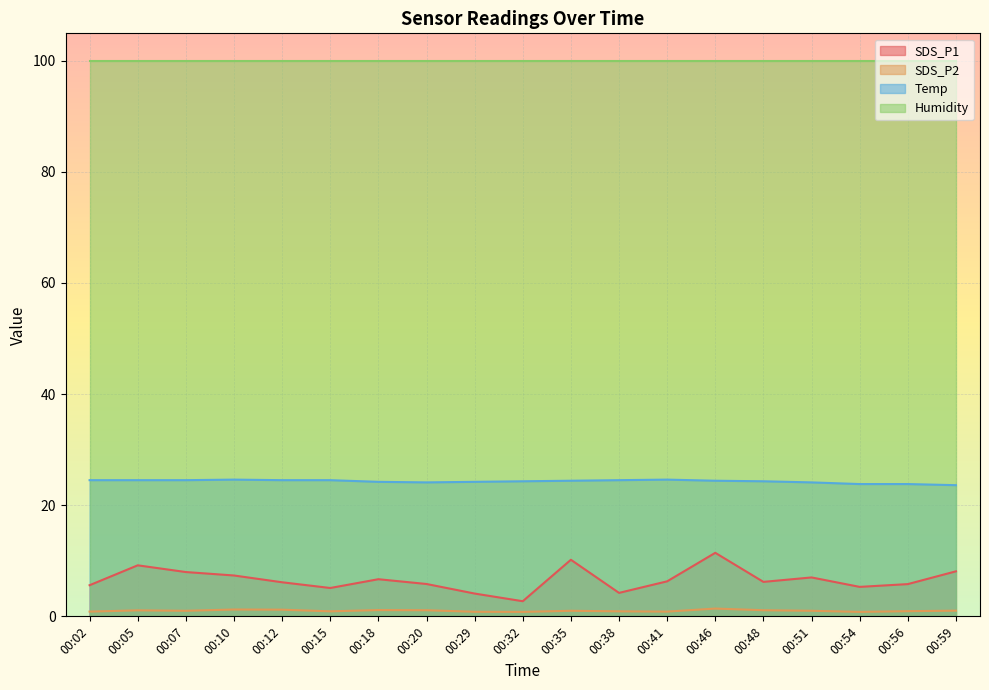

What is the minimum value for Temp?

23.6